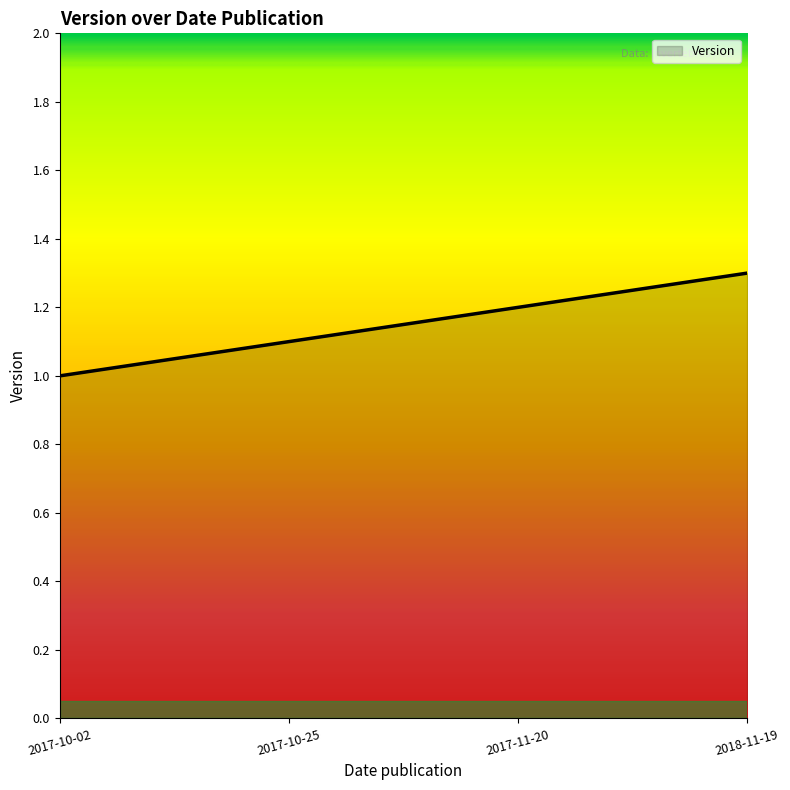

True or false: the data has more than 0 interior local peaks.

False